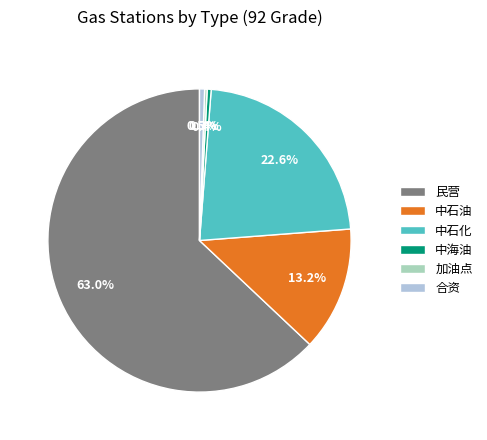

Which category has the biggest portion of the pie?

民营